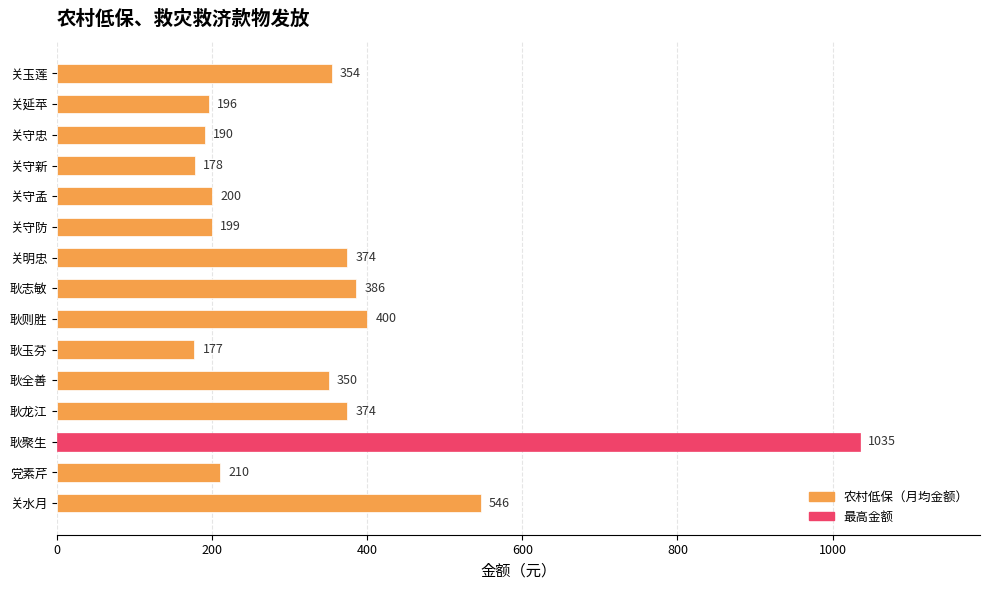

What is the change in value from 关守防 to 关玉莲?

+155